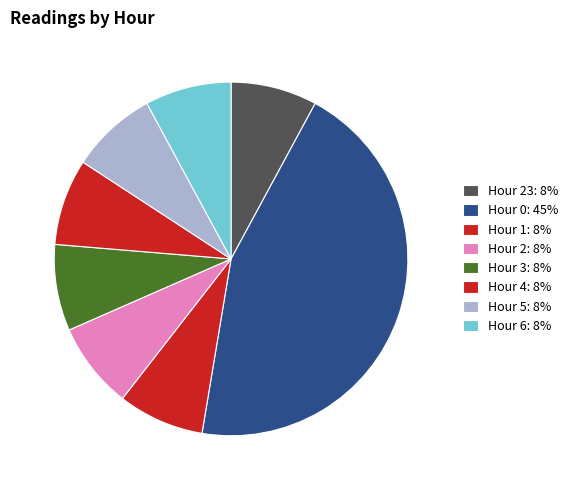

Count the number of slices in the pie.

8